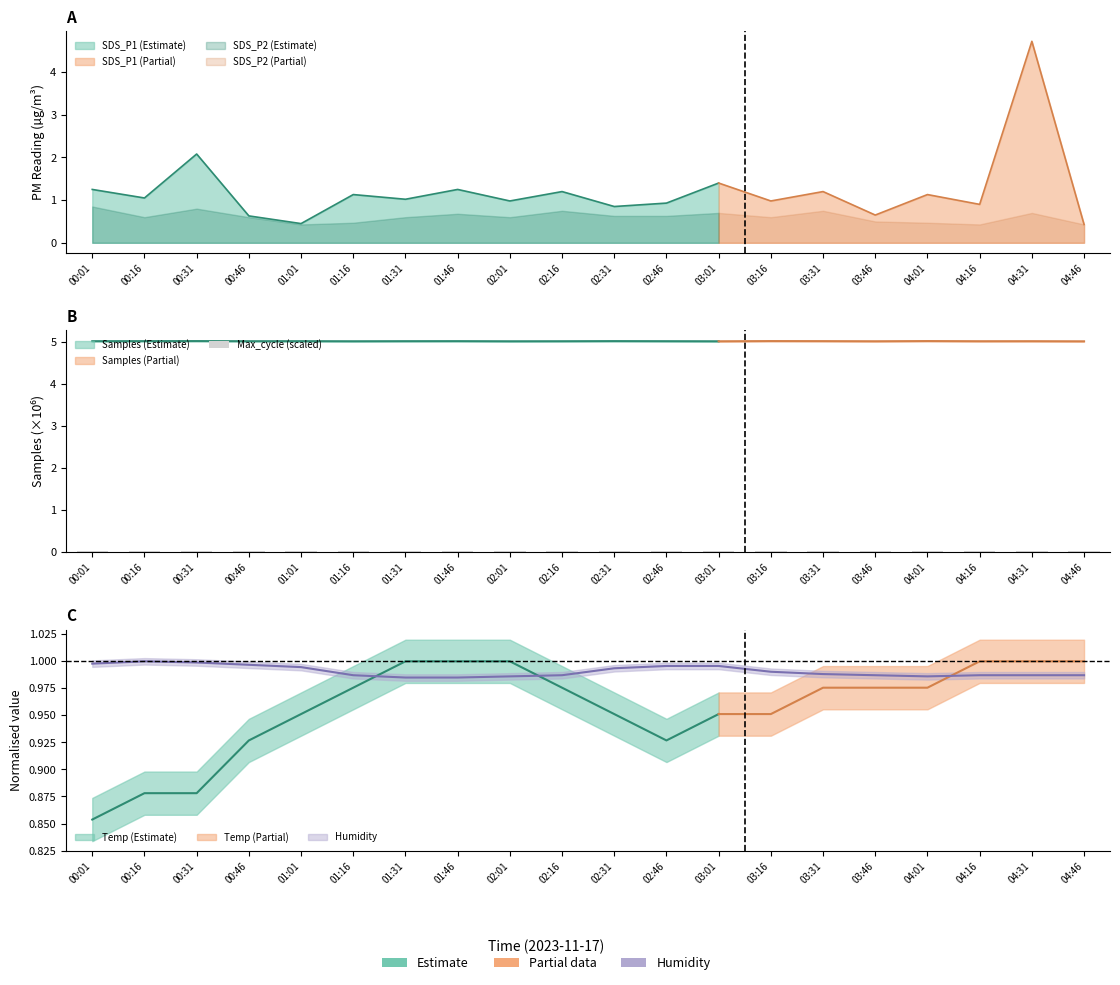

True or false: the data shows 0.0 at 00:31.

True